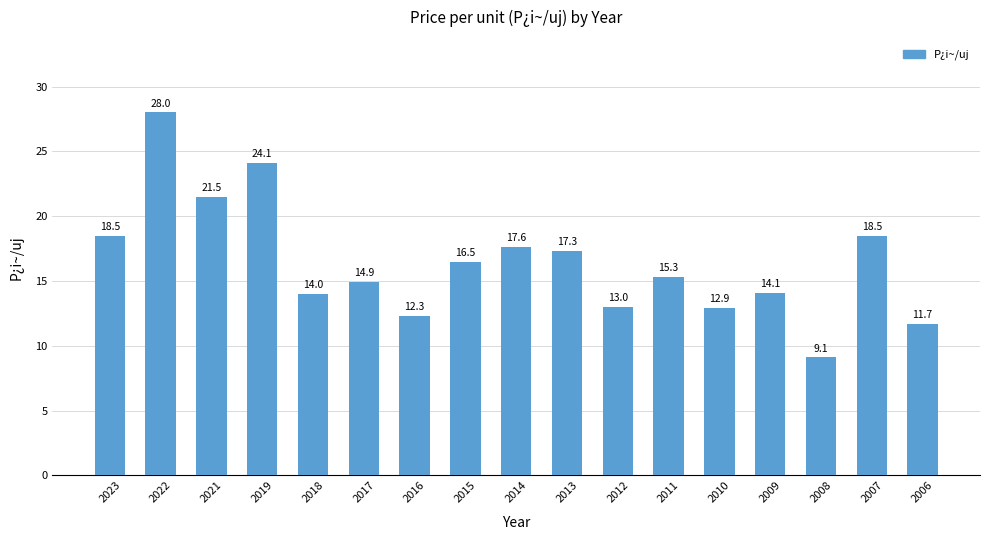

Count the number of data series in this chart.

1